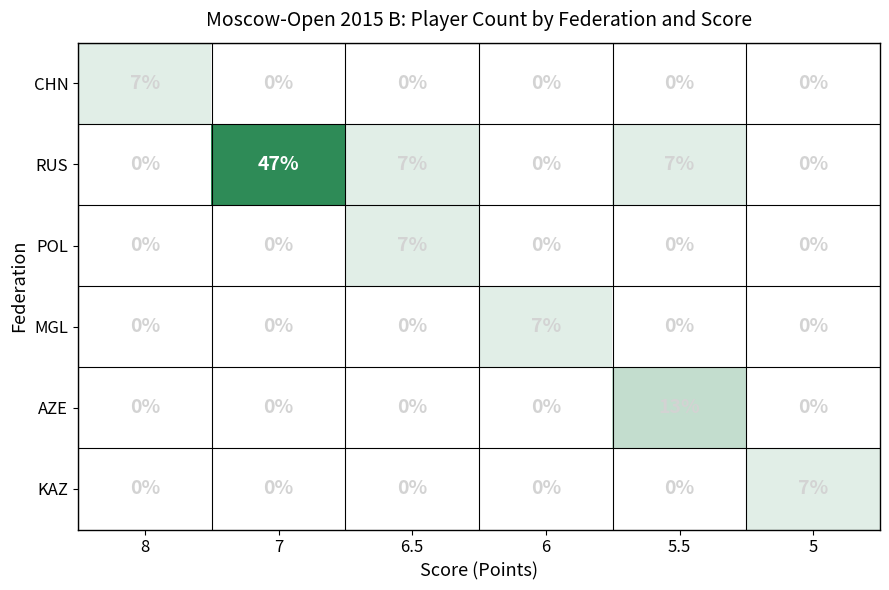

What is the spread (max minus min) of values at 5.5?

13